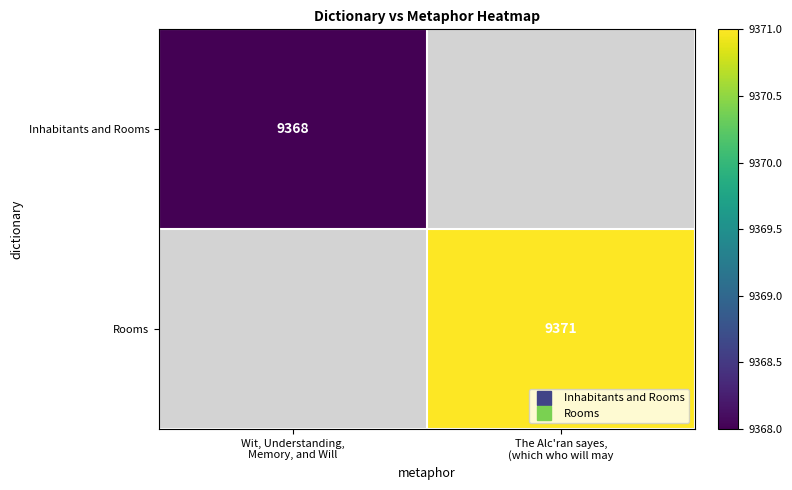

Rank the series by their maximum value, from lowest to highest.

Inhabitants and Rooms, Rooms